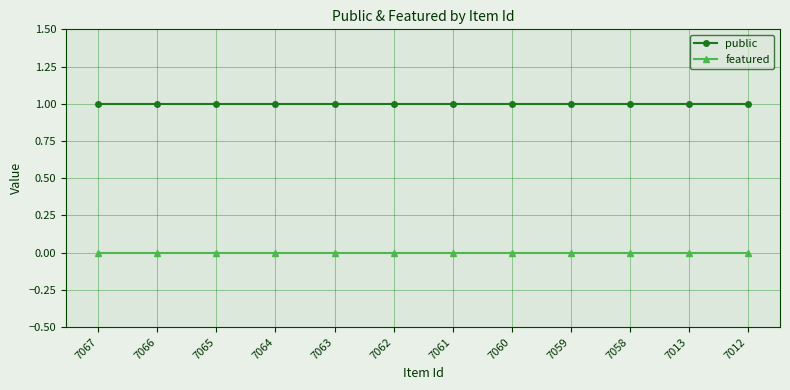

The value of public at 7061 is 1. True or false?

True